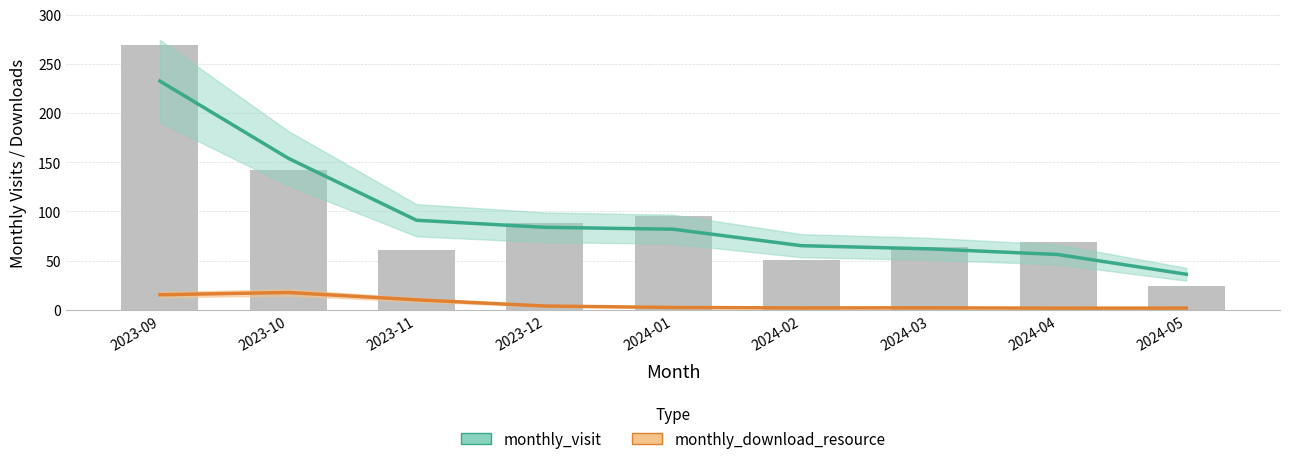

Reading left to right, what are all the values shown in this chart?

monthly_visit: 2023-09=232.5	2023-10=154.1	2023-11=91.0	2023-12=83.9	2024-01=81.9	2024-02=65.2	2024-03=62.0	2024-04=56.2	2024-05=36.2
monthly_download_resource: 2023-09=15.4	2023-10=17.6	2023-11=10.2	2023-12=3.9	2024-01=2.4	2024-02=1.9	2024-03=2.1	2024-04=1.7	2024-05=1.8